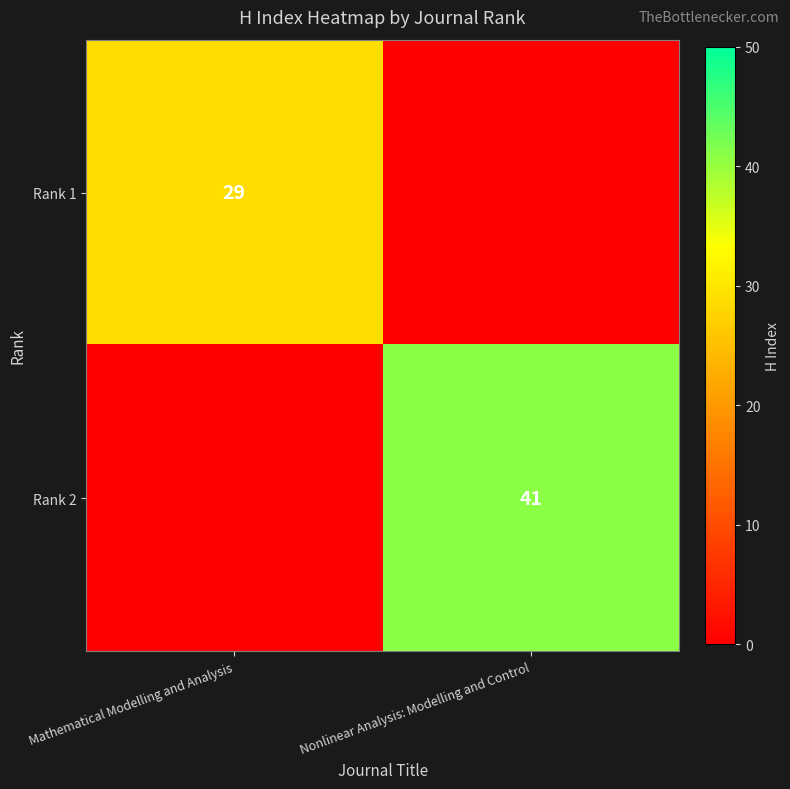

The value of Rank 1 at Mathematical Modelling and Analysis is 40. True or false?

False